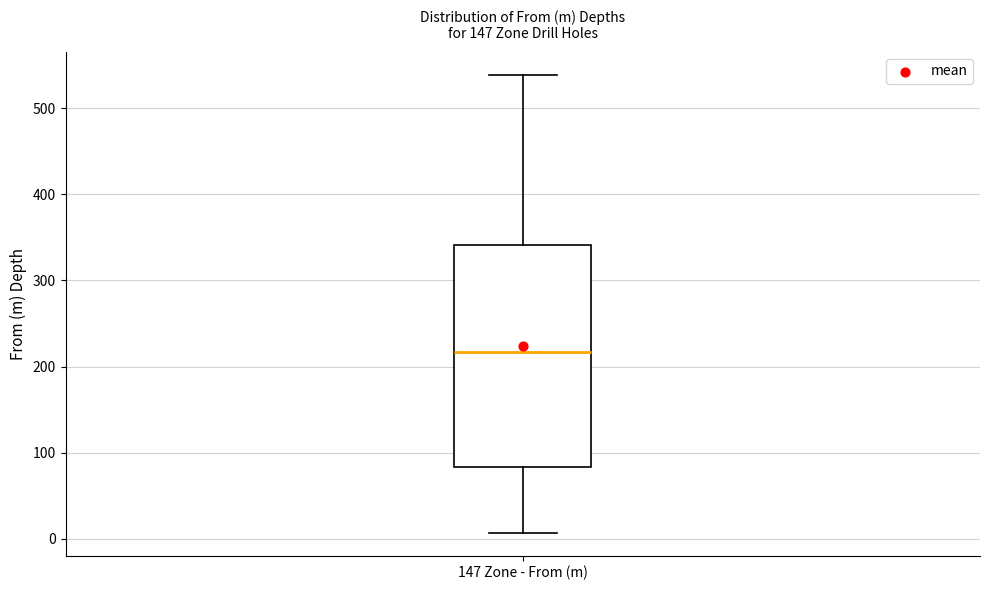

Transcribe this box plot: give where the median line is, the range the box spans, and where the two whiskers end, as read against the y-axis. The values are not printed on the chart, so give them approximately, as read against the axis.

median 220, box 80 to 340, whiskers 10 to 540